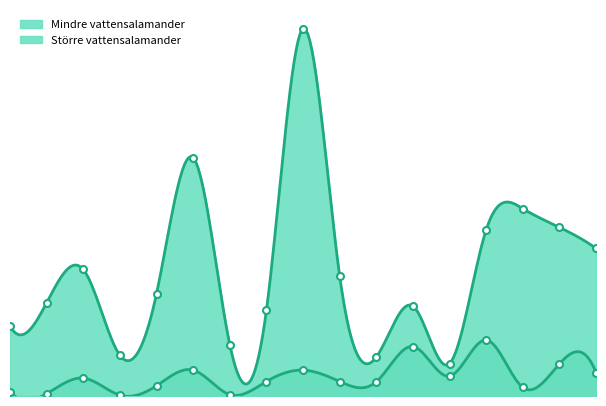

What is the sum of all Mindre vattensalamander values?

7480